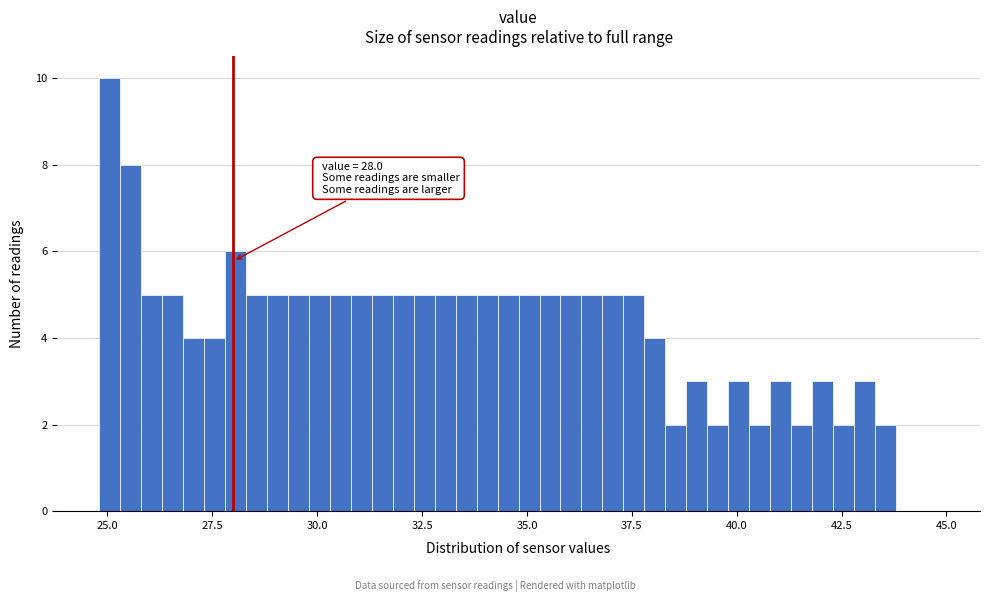

Around what value on the x-axis is the tallest bar? Give the approximate position of its centre, as read against the axis.

25.0